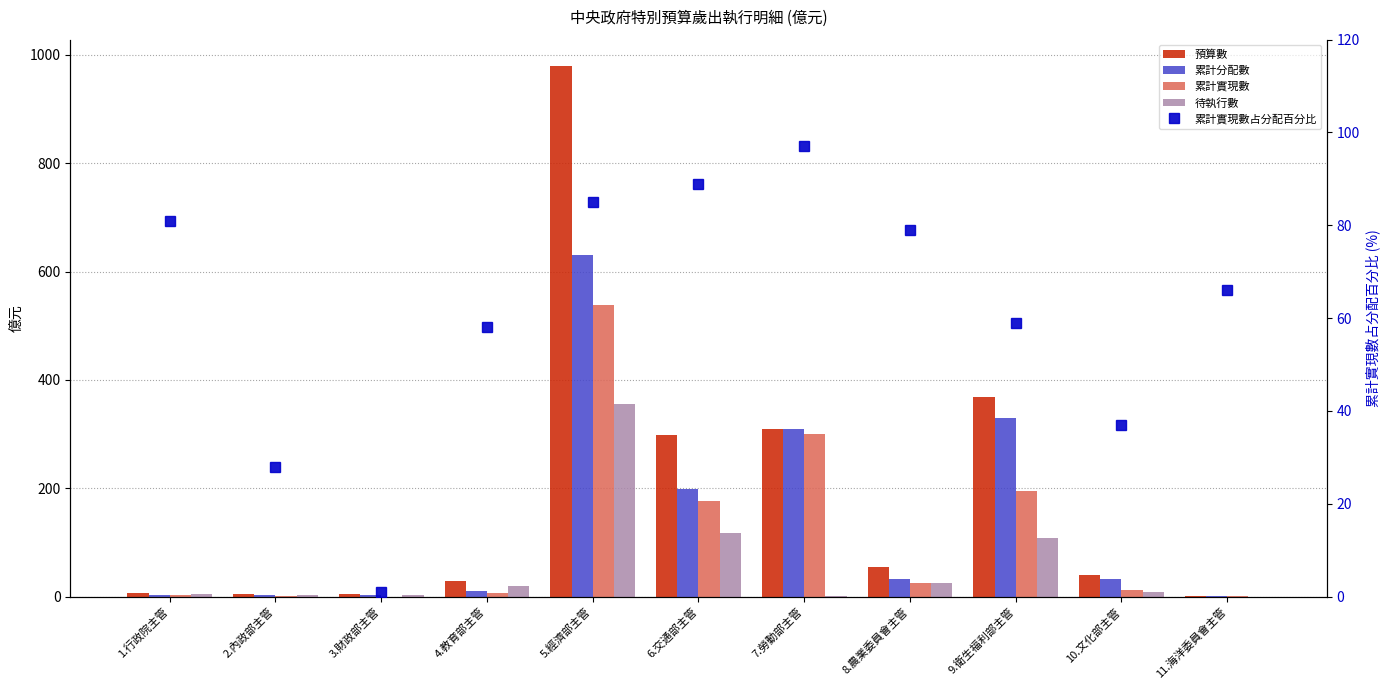

Reading right to left, extract all data points from this chart.

預算數: 11.海洋委員會主管=1.1	10.文化部主管=40.2	9.衛生福利部主管=367.9	8.農業委員會主管=55.4	7.勞動部主管=310.2	6.交通部主管=299.0	5.經濟部主管=979.3	4.教育部主管=29.2	3.財政部主管=5.0	2.內政部主管=5.3	1.行政院主管=7.3
累計分配數: 11.海洋委員會主管=1.1	10.文化部主管=33.3	9.衛生福利部主管=329.6	8.農業委員會主管=32.7	7.勞動部主管=310.1	6.交通部主管=198.0	5.經濟部主管=631.1	4.教育部主管=11.3	3.財政部主管=3.7	2.內政部主管=2.9	1.行政院主管=3.2
累計實現數: 11.海洋委員會主管=0.7	10.文化部主管=12.3	9.衛生福利部主管=195.8	8.農業委員會主管=25.9	7.勞動部主管=300.3	6.交通部主管=175.7	5.經濟部主管=539.2	4.教育部主管=6.5	3.財政部主管=0.0	2.內政部主管=0.8	1.行政院主管=2.6
待執行數: 11.海洋委員會主管=0.0	10.文化部主管=8.0	9.衛生福利部主管=108.4	8.農業委員會主管=24.5	7.勞動部主管=0.7	6.交通部主管=117.8	5.經濟部主管=355.3	4.教育部主管=20.4	3.財政部主管=2.5	2.內政部主管=2.8	1.行政院主管=4.5
累計實現數占分配百分比: 11.海洋委員會主管=66.0	10.文化部主管=37.0	9.衛生福利部主管=59.0	8.農業委員會主管=79.0	7.勞動部主管=97.0	6.交通部主管=89.0	5.經濟部主管=85.0	4.教育部主管=58.0	3.財政部主管=1.0	2.內政部主管=28.0	1.行政院主管=81.0